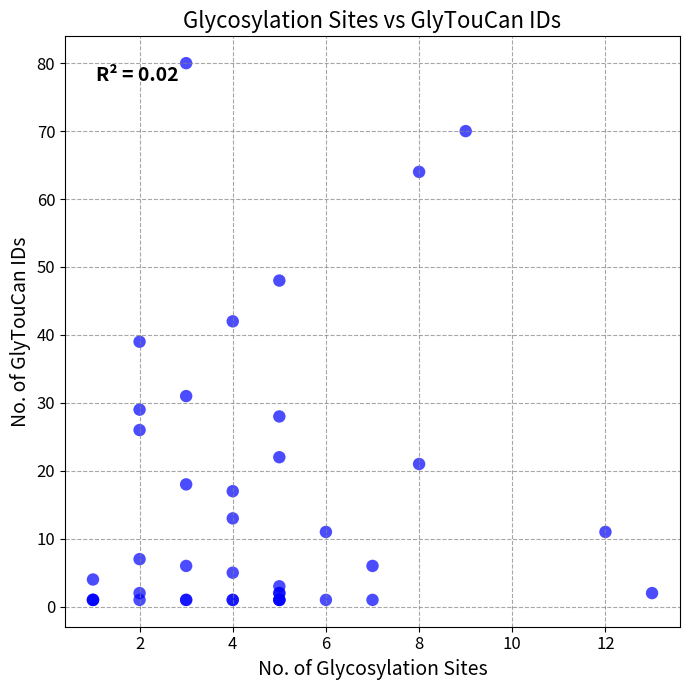

What Y value in the scatter plot is closest to 40?

39